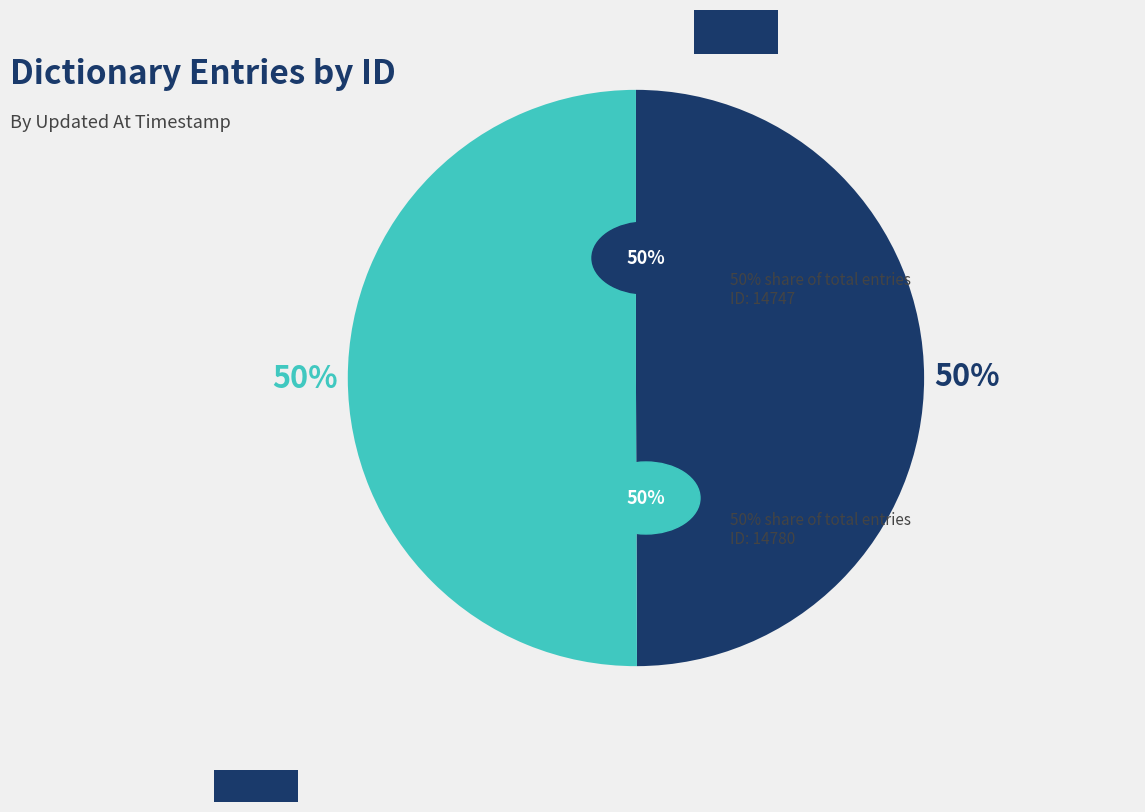

To the nearest percent, what is the average slice percentage?

50%